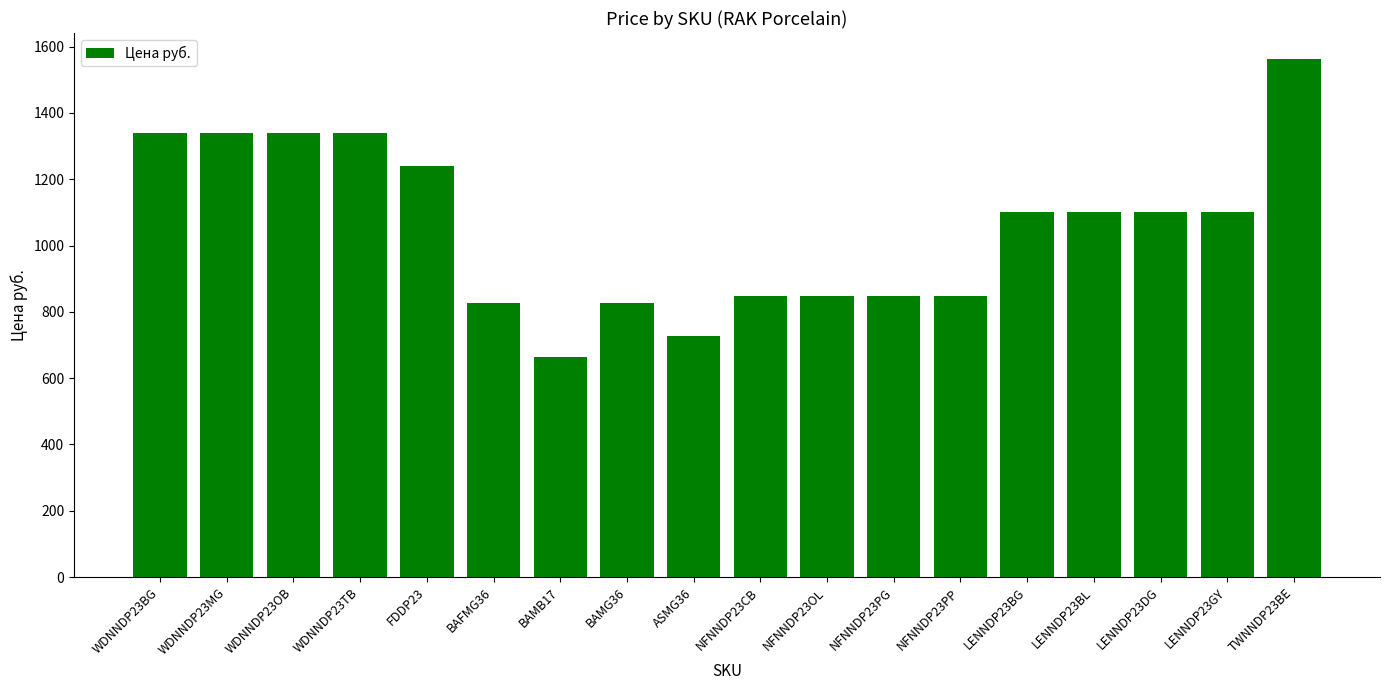

What is the ratio of the value at WDNNDP23BG to the value at NFNNDP23CB?

1.6